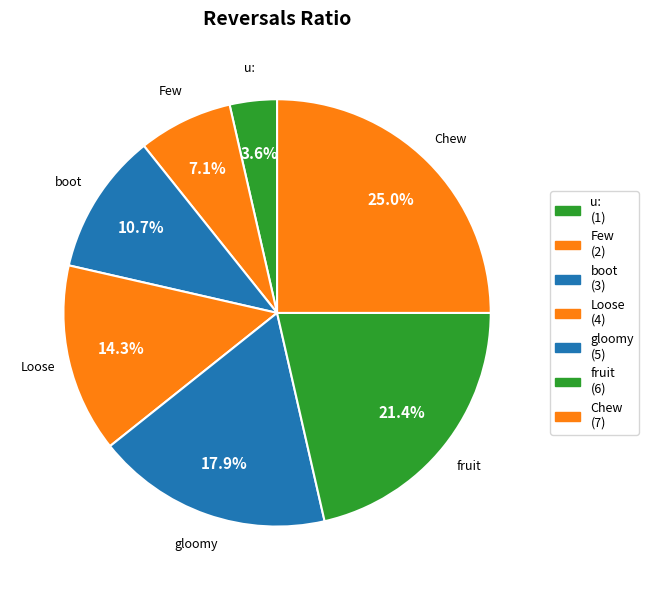

What is the smallest slice in the pie chart?

u: